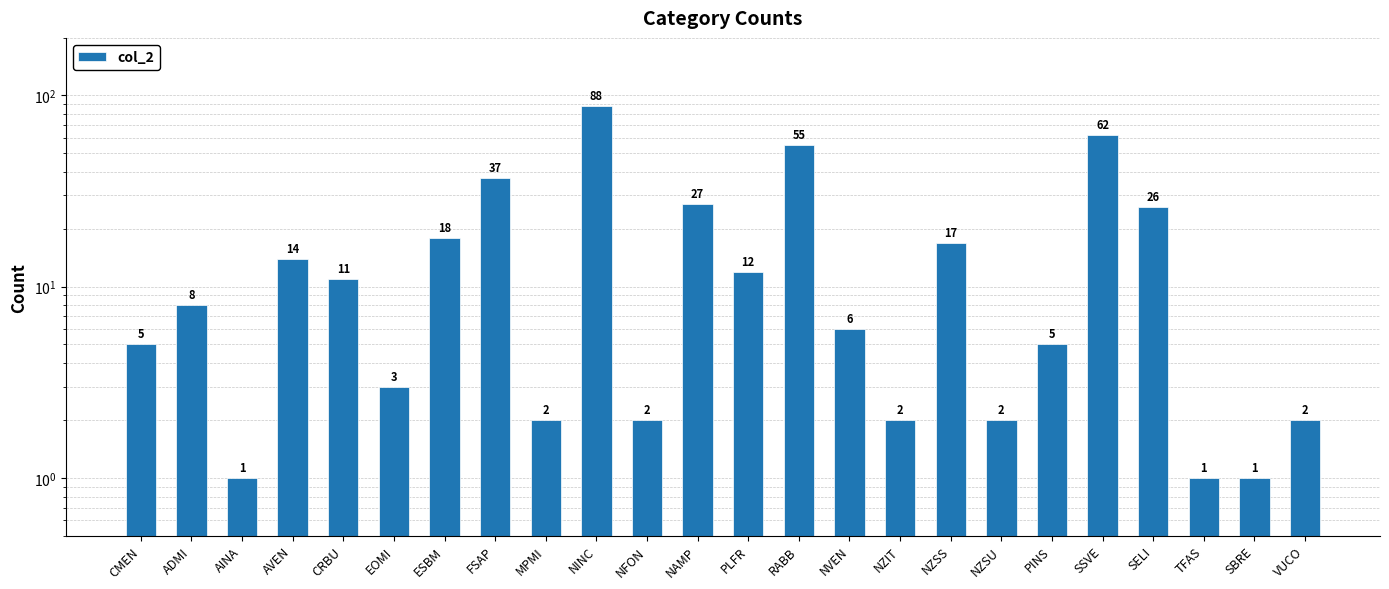

Rank the categories by value from lowest to highest.

AINA, TFAS, SBRE, MPMI, NFON, NZIT, NZSU, VUCO, EOMI, CMEN, PINS, NVEN, ADMI, CRBU, PLFR, AVEN, NZSS, ESBM, SELI, NAMP, FSAP, RABB, SSVE, NINC